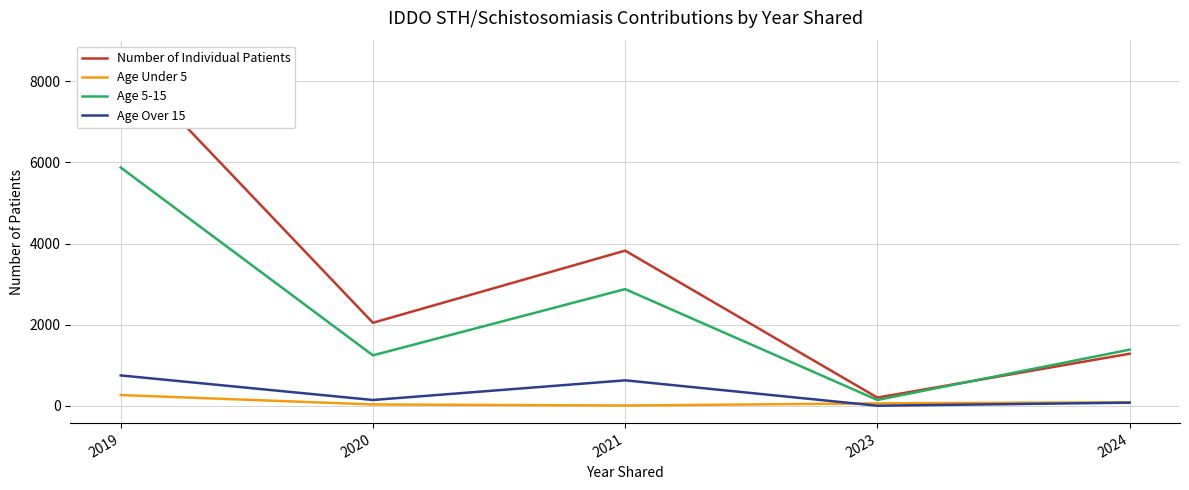

The Age 5-15 series shows 91 at 2023. True or false?

False